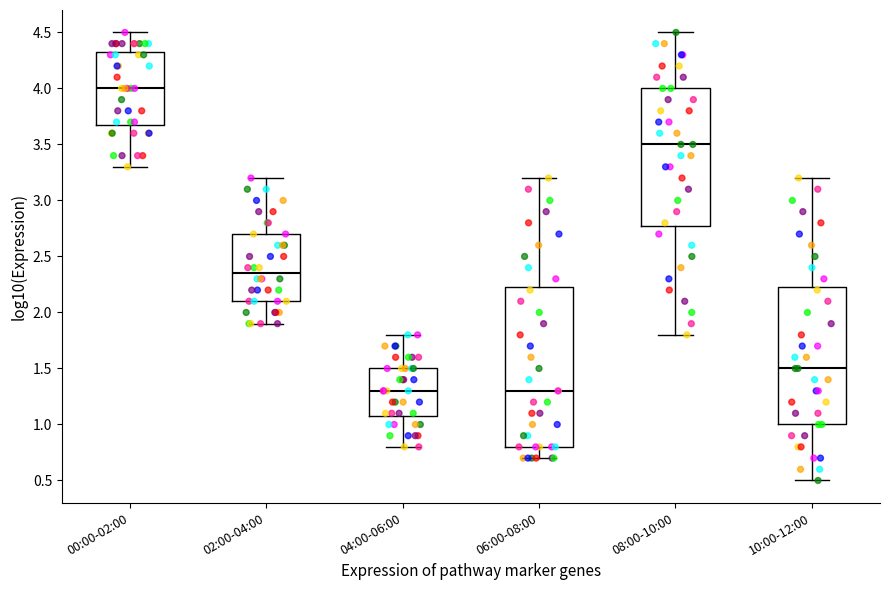

Reading left to right, read every box against the y-axis: the position of its median line, the range the box covers, and the ends of its whiskers. The values are not printed on the chart, so give them approximately, as read against the axis.

00:00-02:00: median 4.00, box 3.70 to 4.35, whiskers 3.30 to 4.50
02:00-04:00: median 2.35, box 2.10 to 2.70, whiskers 1.90 to 3.20
04:00-06:00: median 1.30, box 1.10 to 1.50, whiskers 0.80 to 1.80
06:00-08:00: median 1.30, box 0.80 to 2.25, whiskers 0.70 to 3.20
08:00-10:00: median 3.50, box 2.80 to 4.00, whiskers 1.80 to 4.50
10:00-12:00: median 1.50, box 1.00 to 2.25, whiskers 0.50 to 3.20